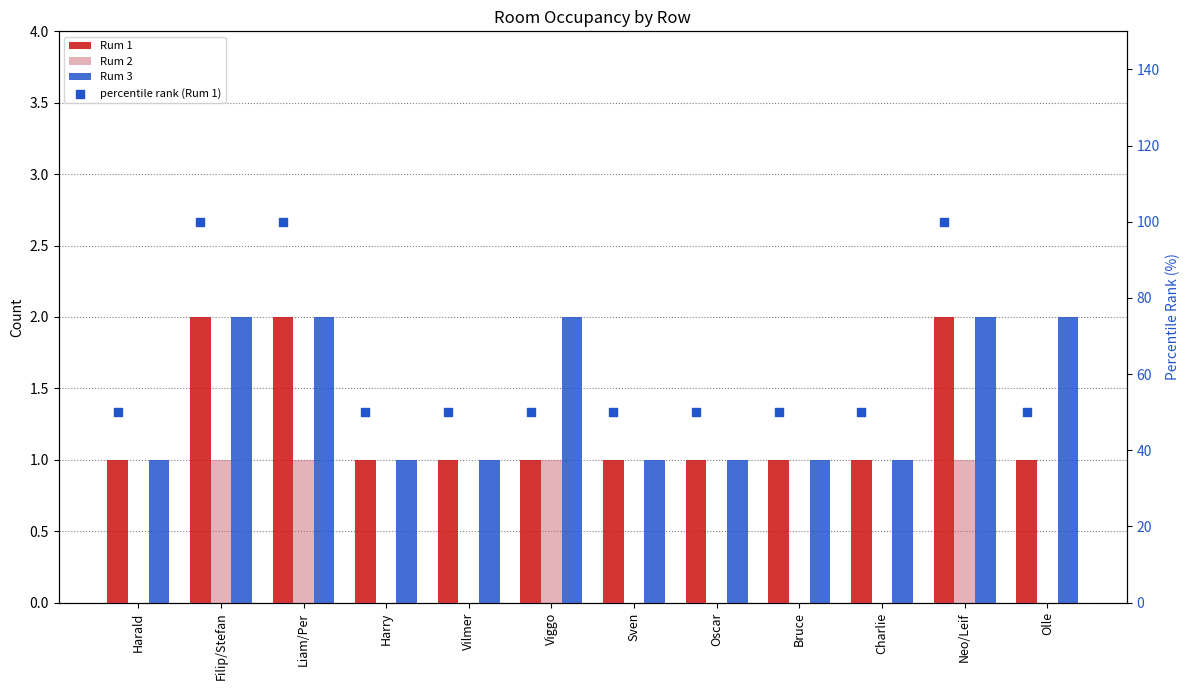

Which series has the widest spread of Y values?

percentile rank (Rum 1)